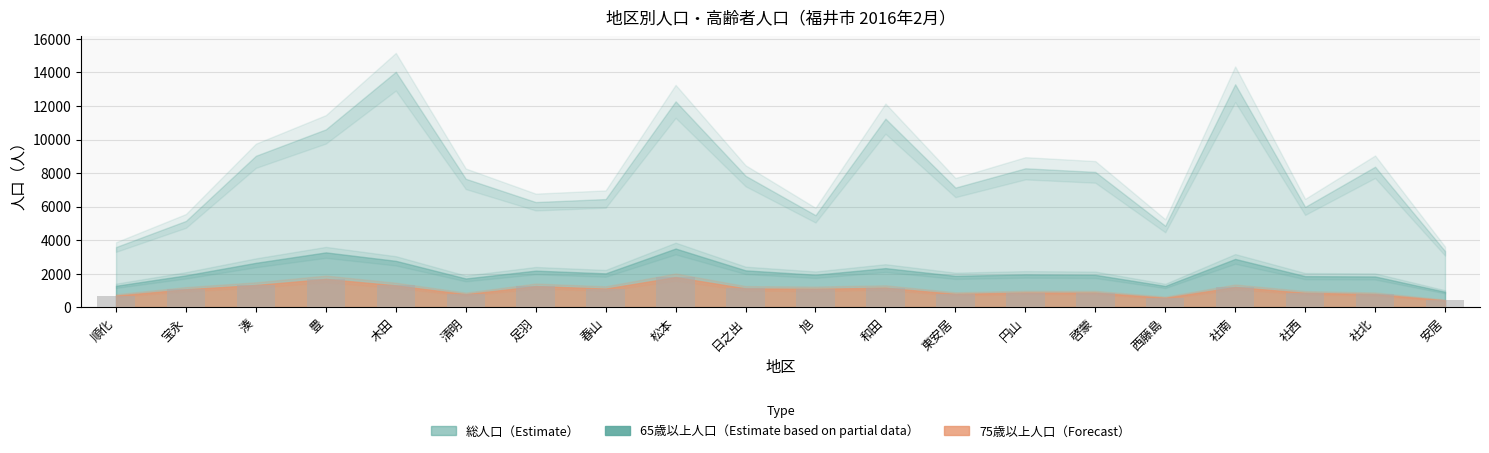

What is the label of the 7th bar from the right?

円山